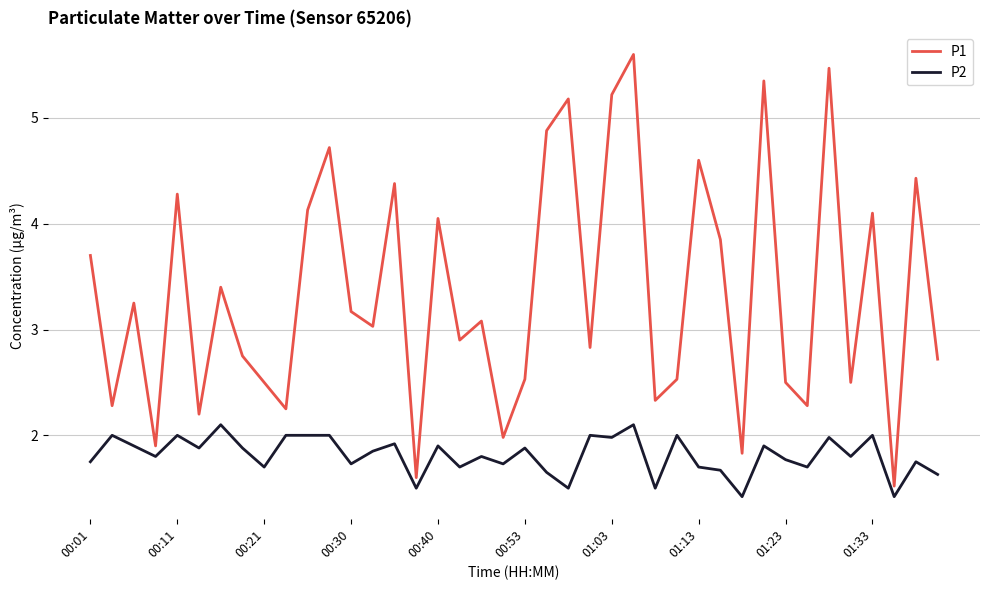

What is the difference between the maximum and minimum values in the P1 series?

4.1